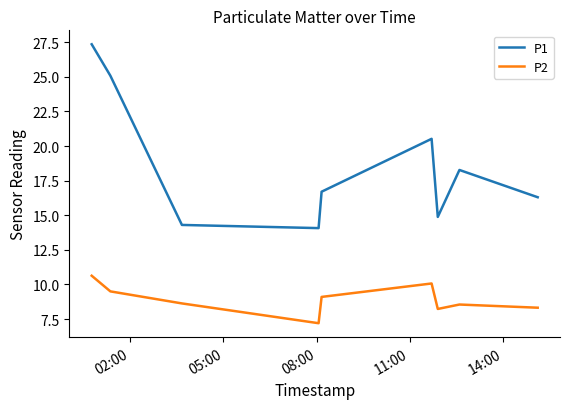

What is the difference between the maximum and minimum values in the P2 series?

3.4